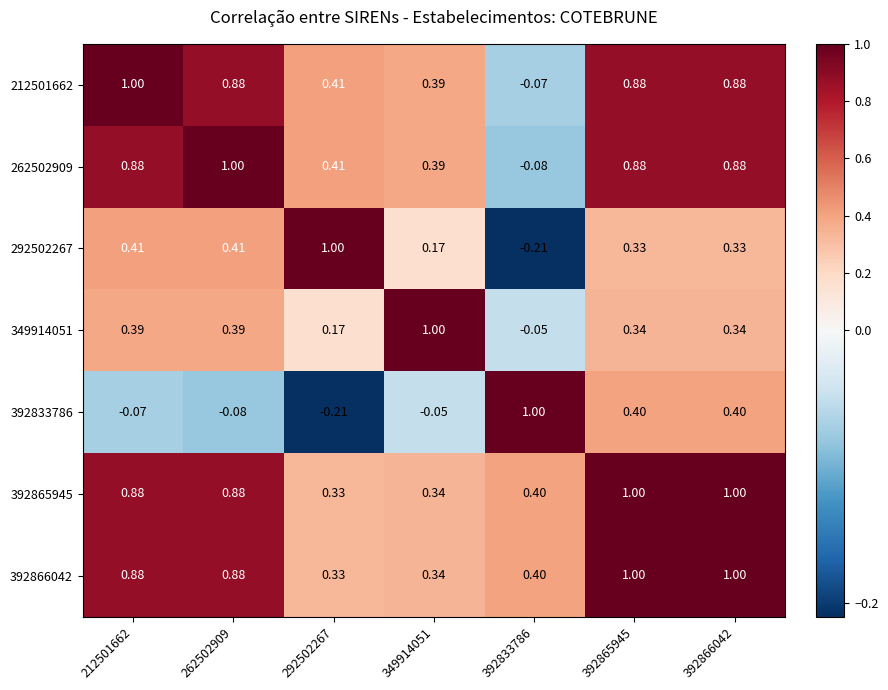

How many 392866042 values are between 0 and 1?

7